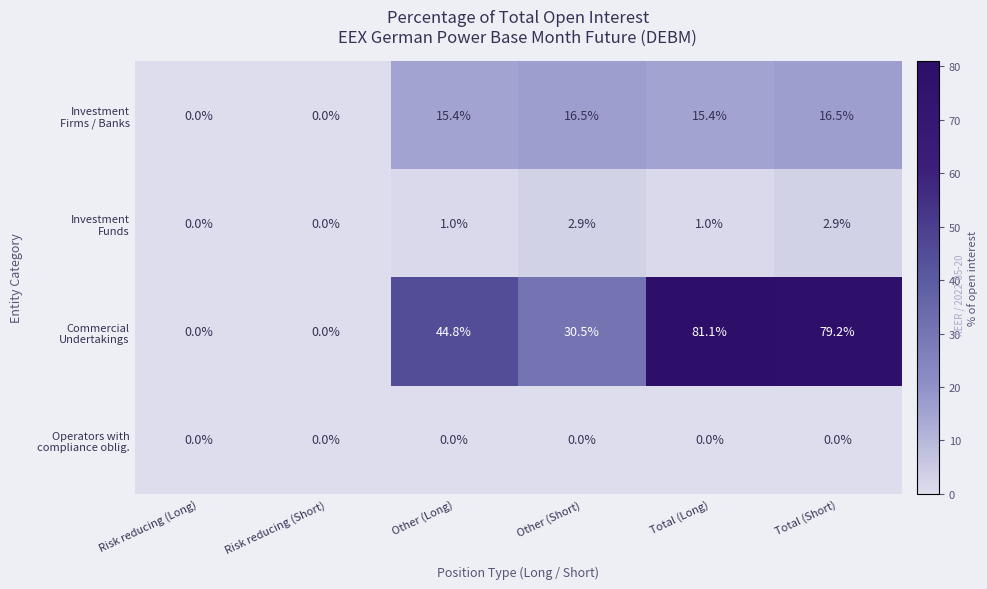

At how many categories does at least one series exceed 8?

4